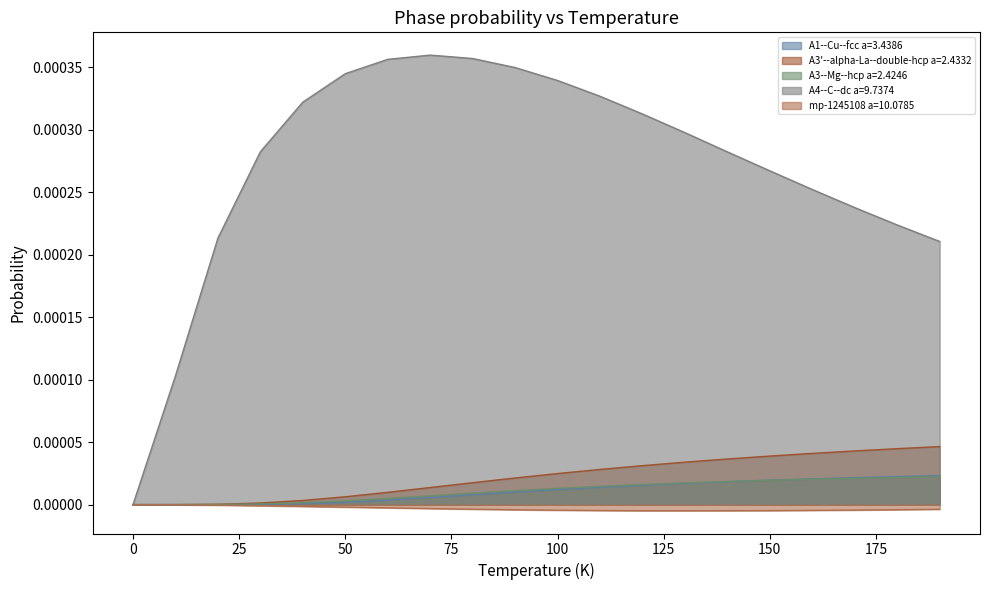

At how many categories does at least one series exceed 0?

19